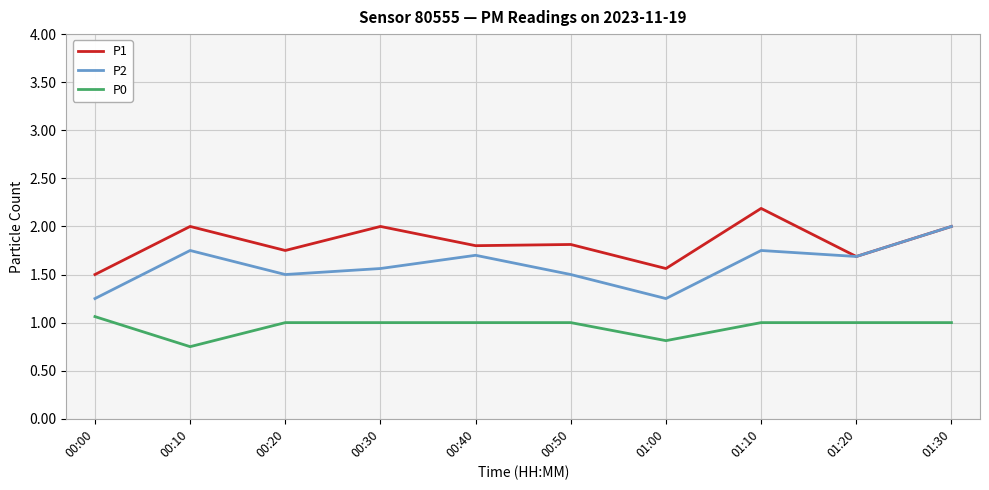

List the series in order of their peak value, lowest first.

P0, P2, P1